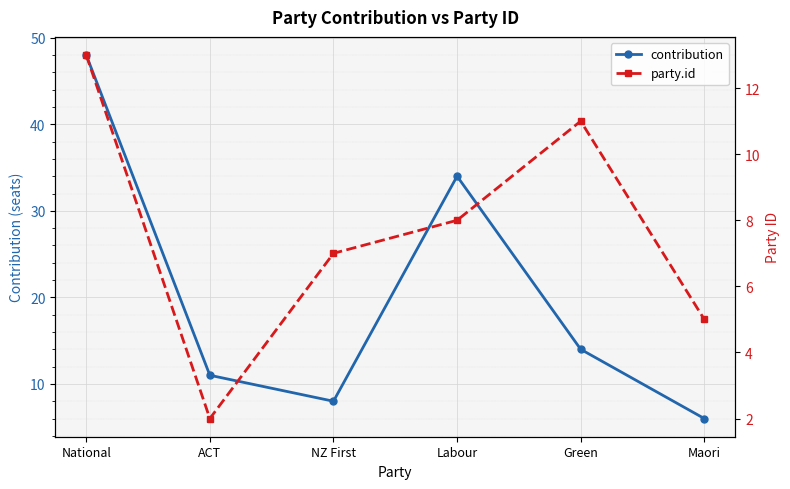

True or false: party.id and contribution cross at least once.

False